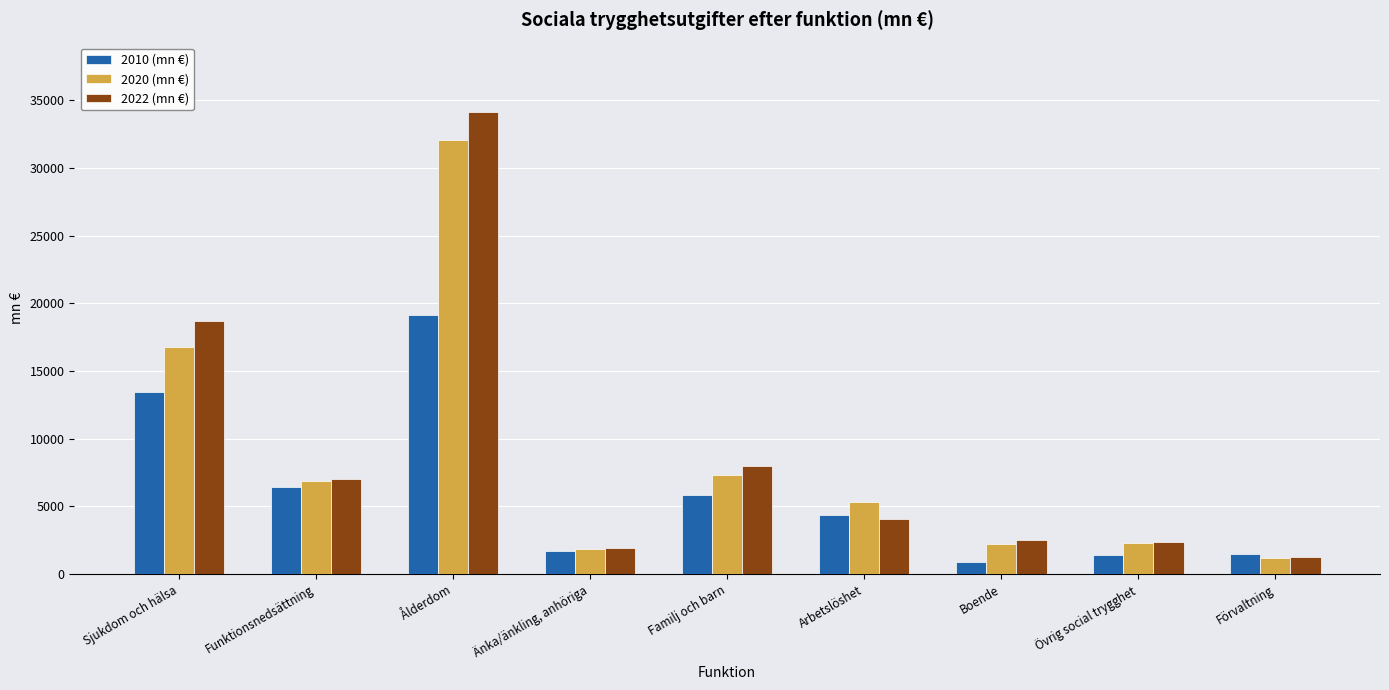

At which label is 2020 (mn €) closest to 16627?

Sjukdom och hälsa